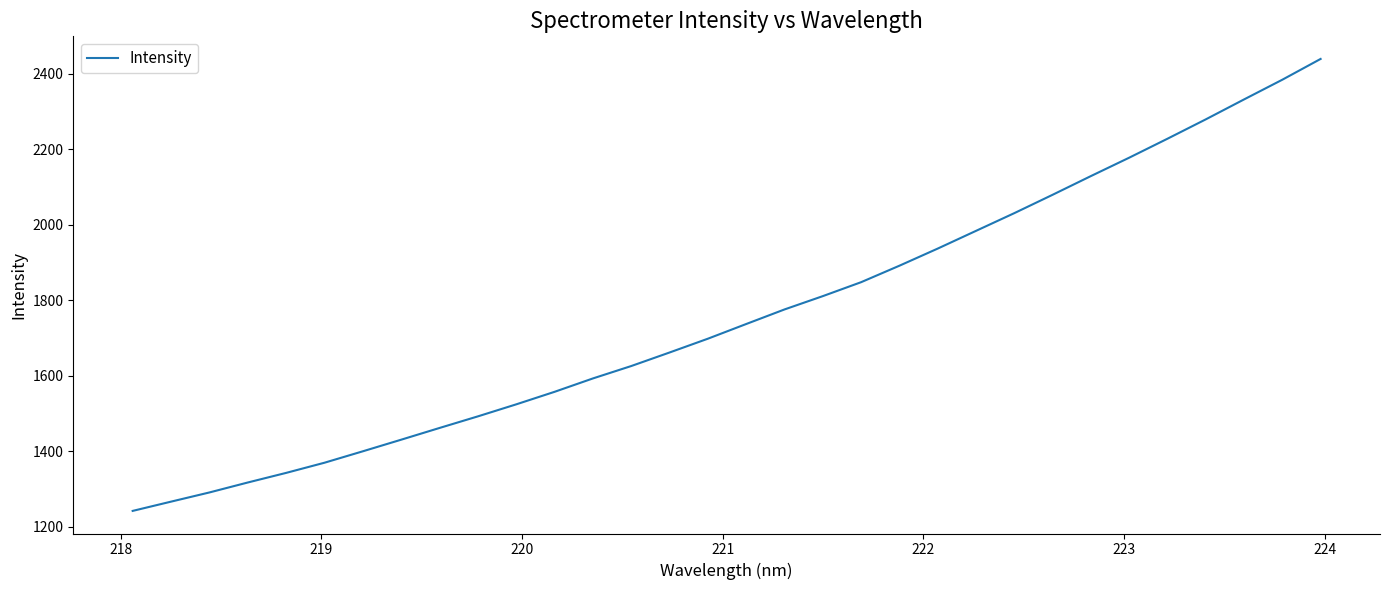

What is the difference between the maximum and minimum values?

1197.2